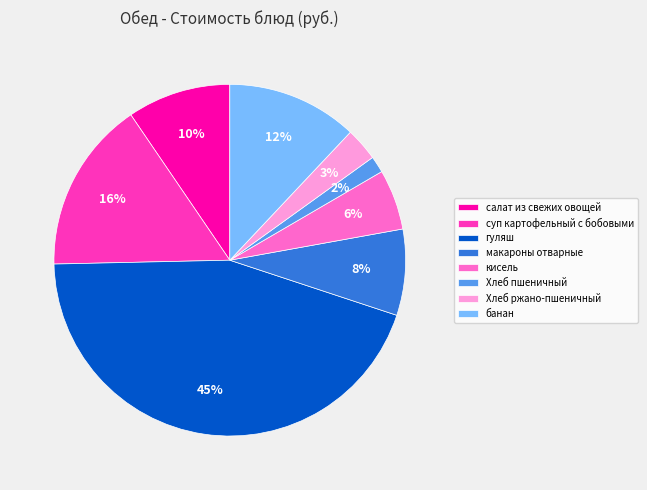

Does кисель represent more than half of the total?

No